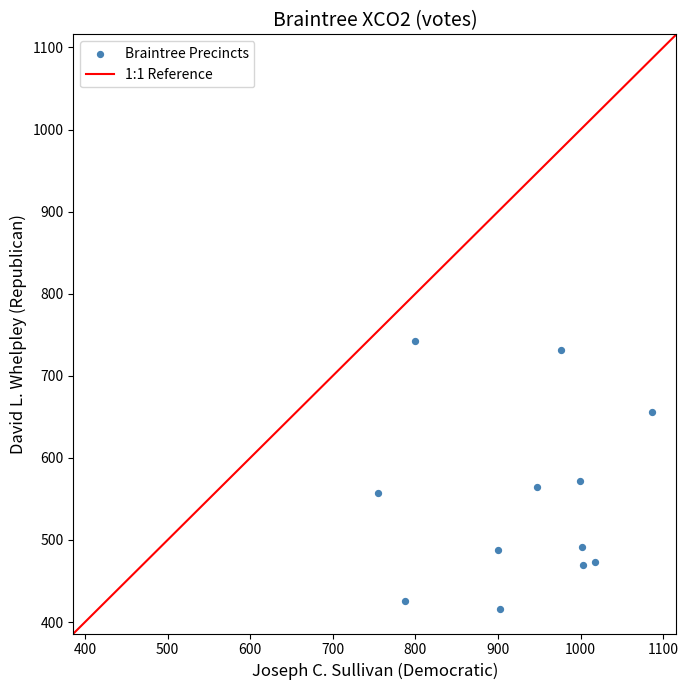

What is the range of X values (max minus min)?

331